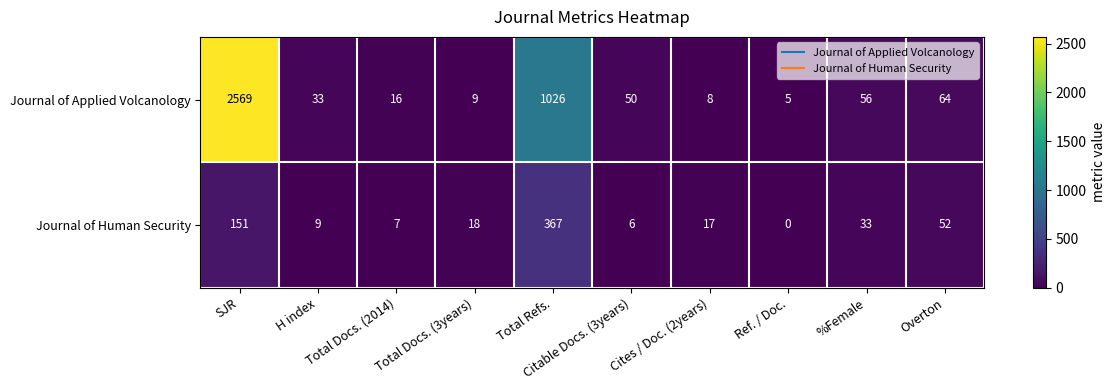

Which series has the largest total across all categories?

Journal of Applied Volcanology